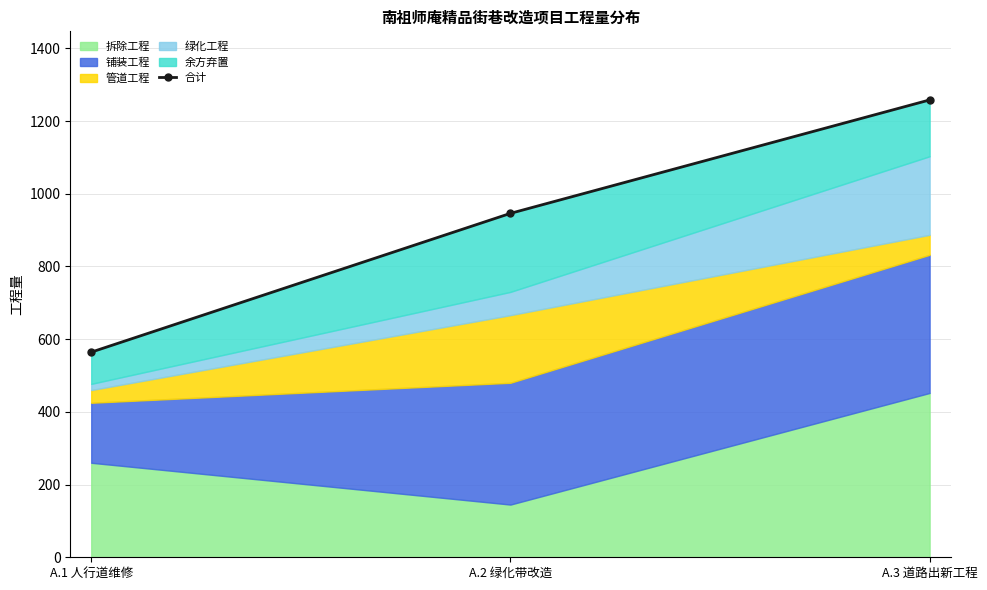

Reading left to right, transcribe all the data shown in this chart.

564.2	946.0	1258.0